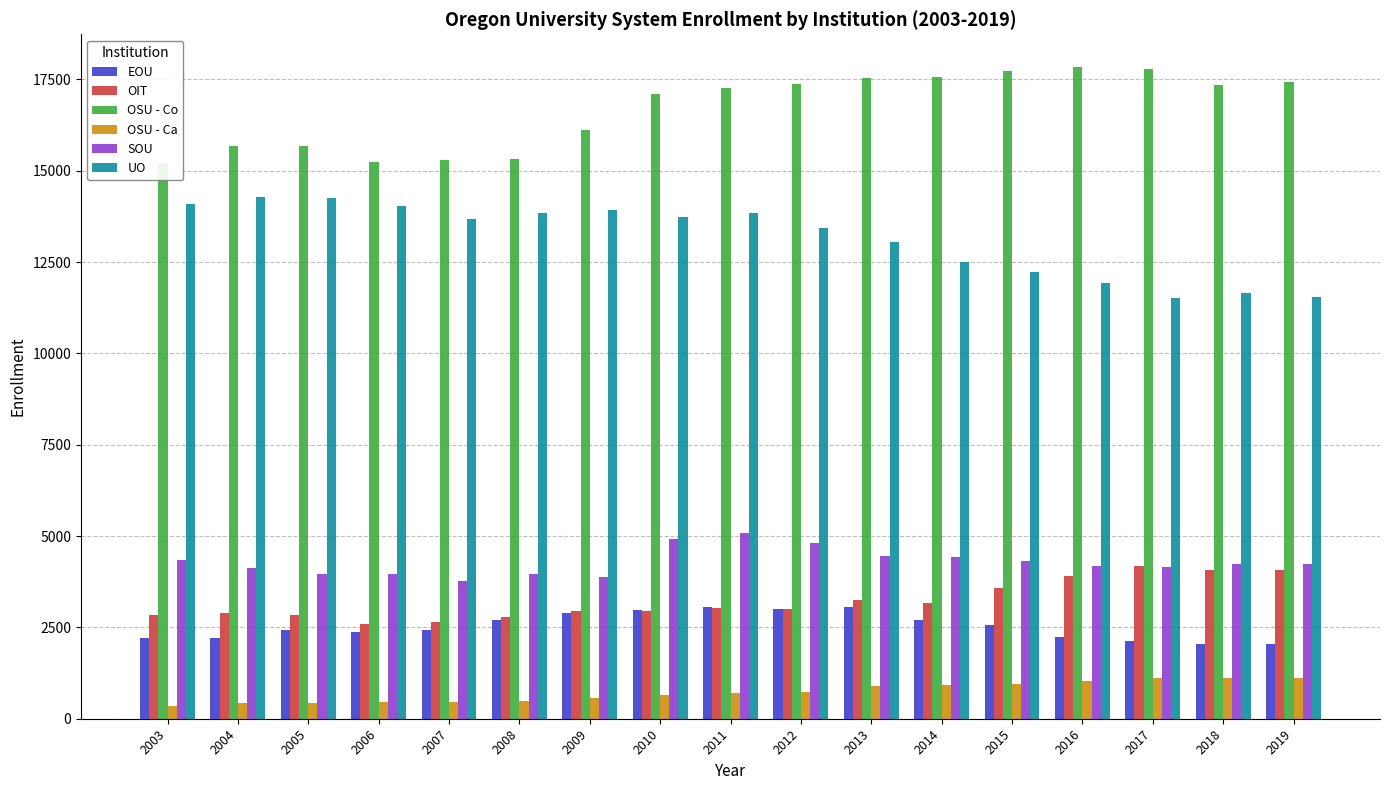

How many data points in EOU are above 2440?

8